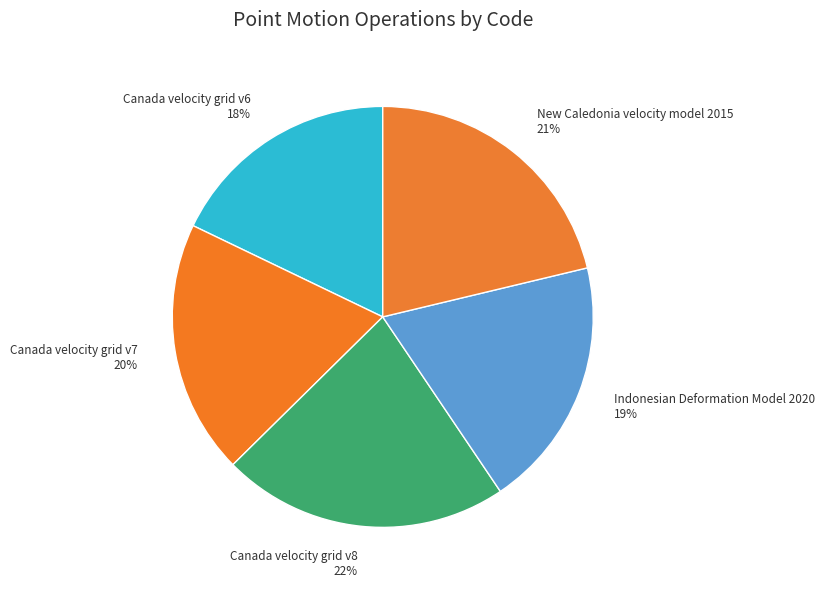

To the nearest percent, what is the average slice percentage?

20%